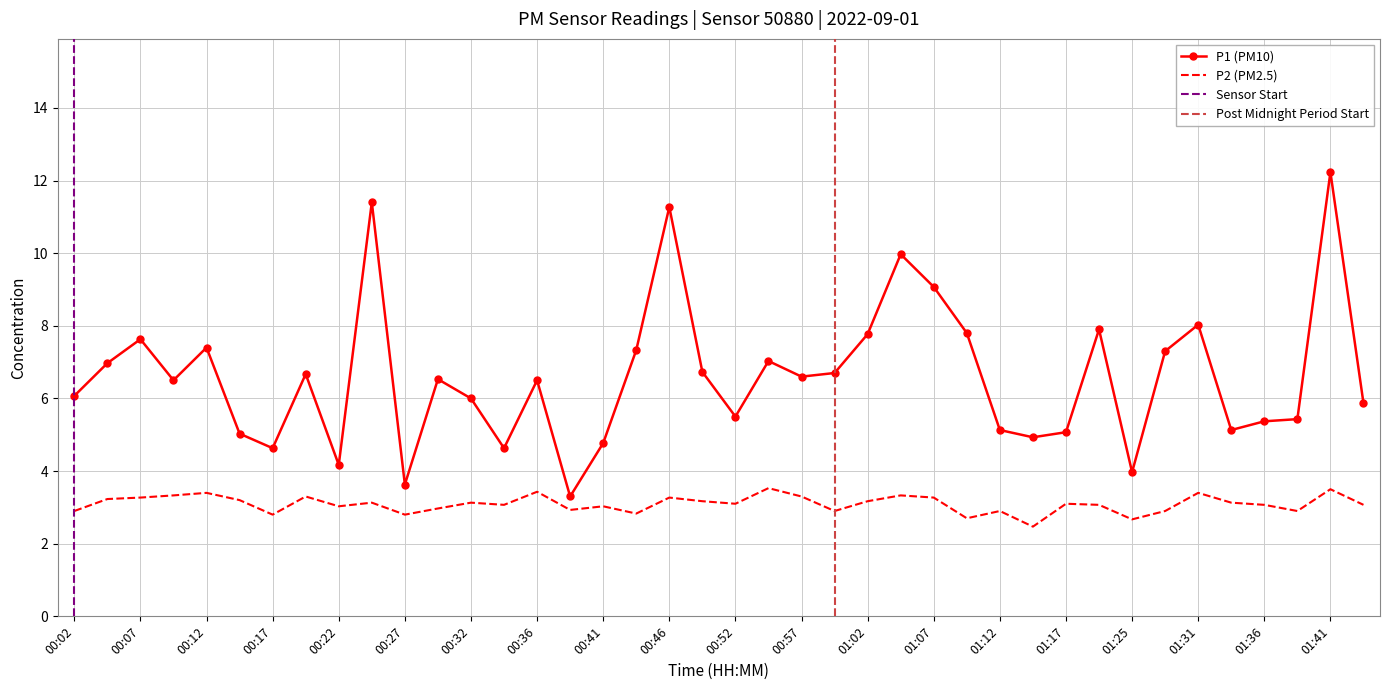

True or false: P1 and P2 cross at least once.

False